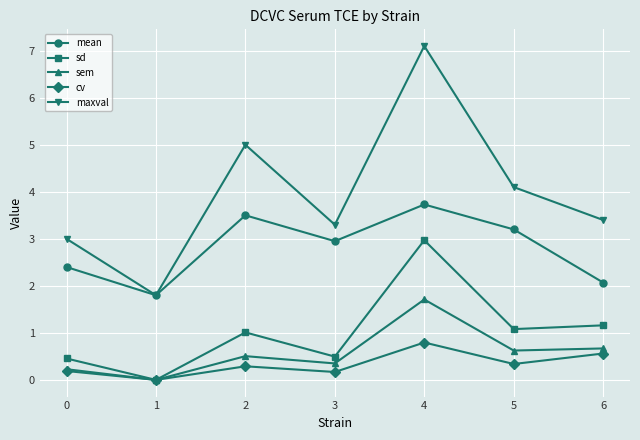

Rank the series by their maximum value, from lowest to highest.

cv, sem, sd, mean, maxval